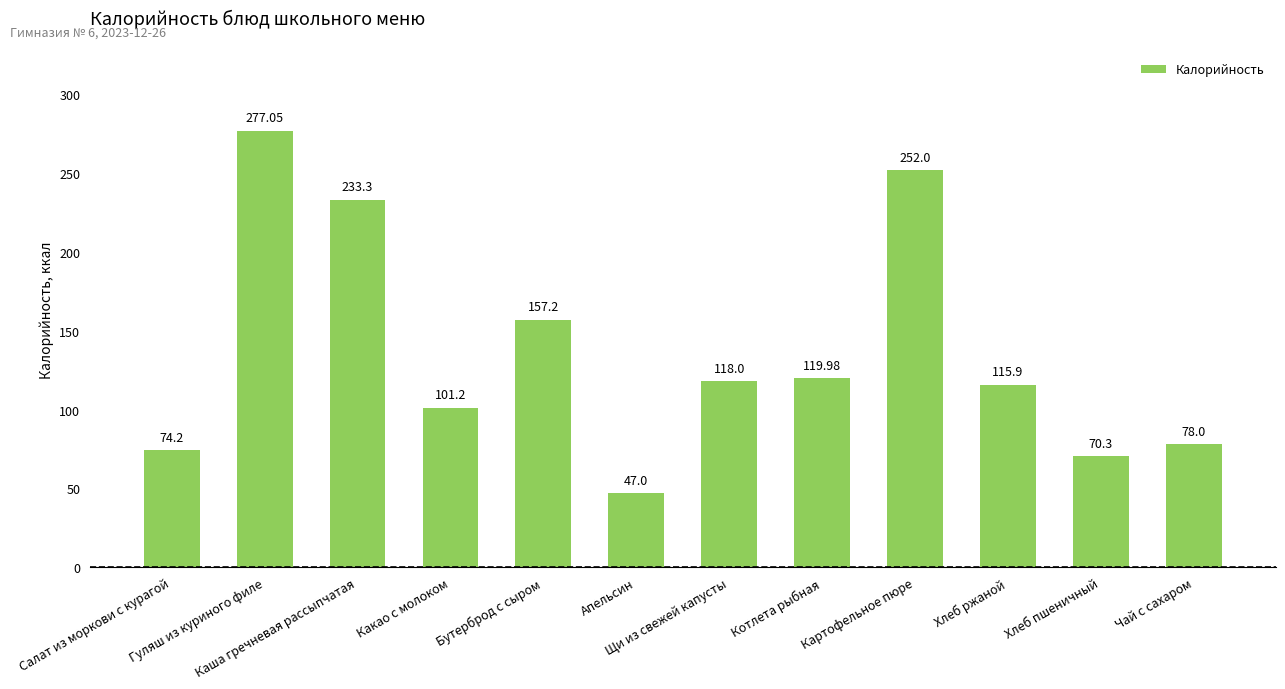

How many distinct data groups are displayed?

1